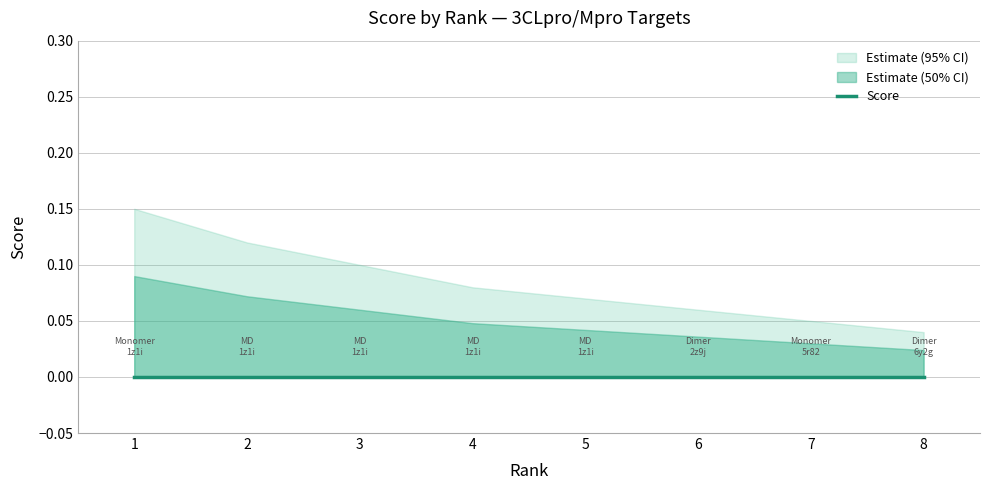

True or false: Score_upper and Score_lower cross at least once.

False